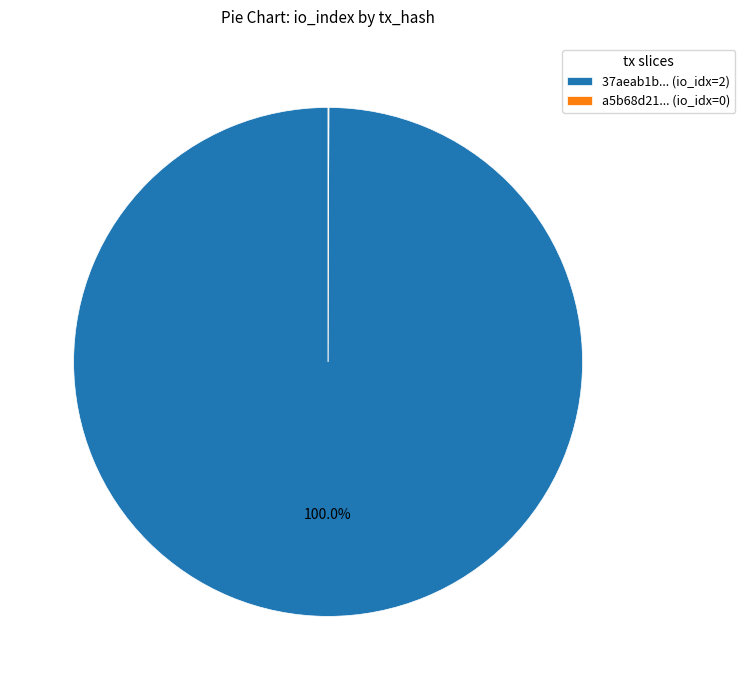

Does 37aeab1b... (io_idx=2) account for over 50% of the chart?

Yes